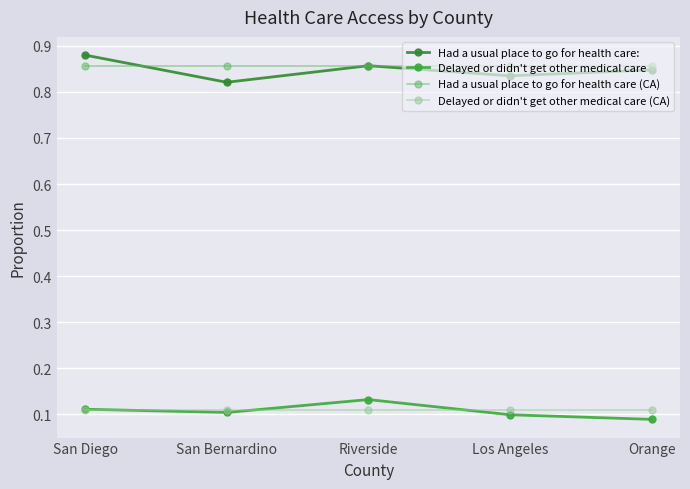

True or false: Delayed or didn't get other medical care (CA) and Had a usual place to go for health care: cross at least once.

False